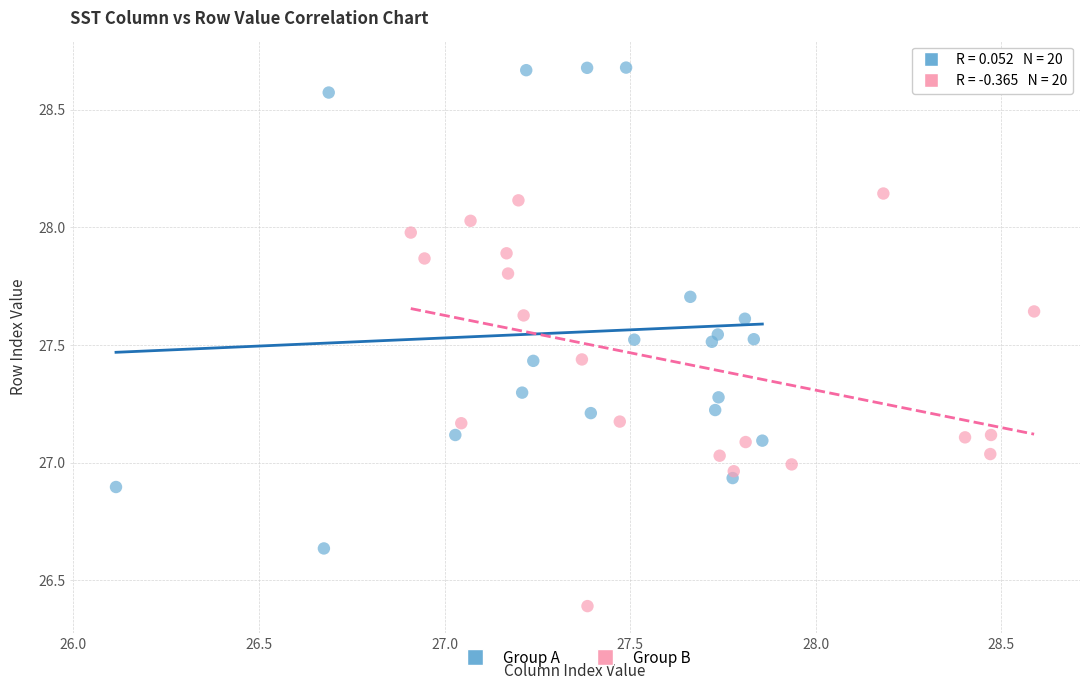

Which series has the widest spread of Y values?

Group A